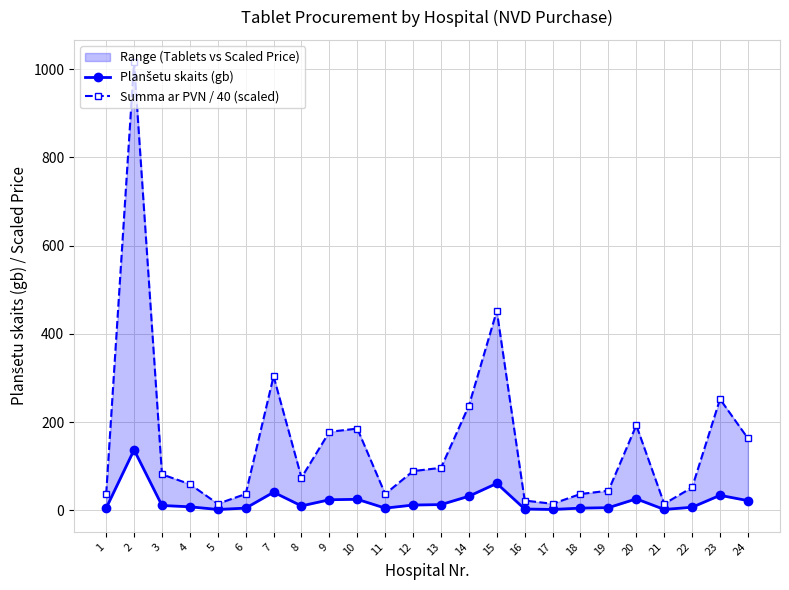

True or false: Planšetu skaits (gb) has a value of 5.0 at 11.

True